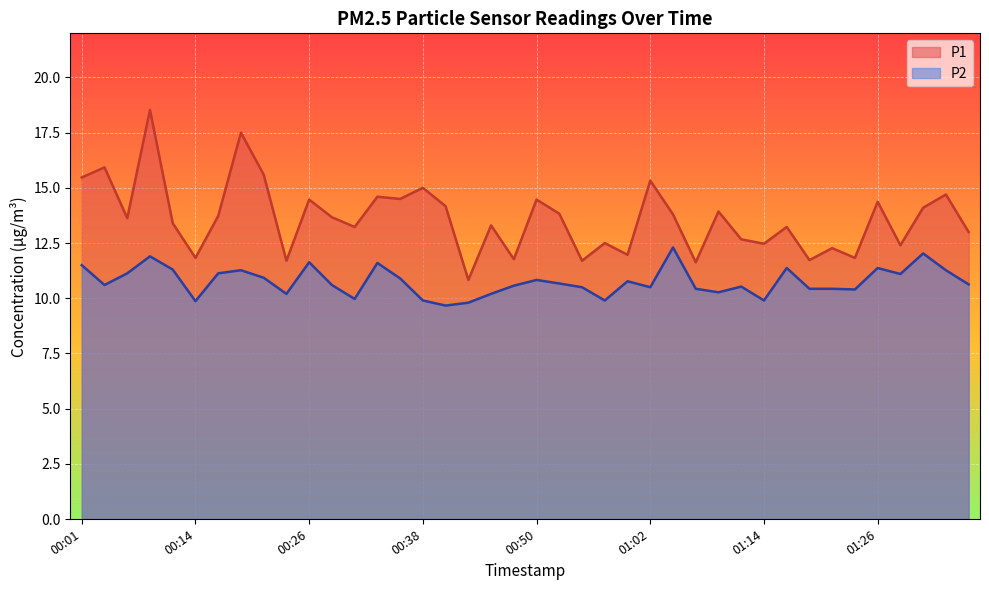

How many interior local valleys does the P2 series have?

11